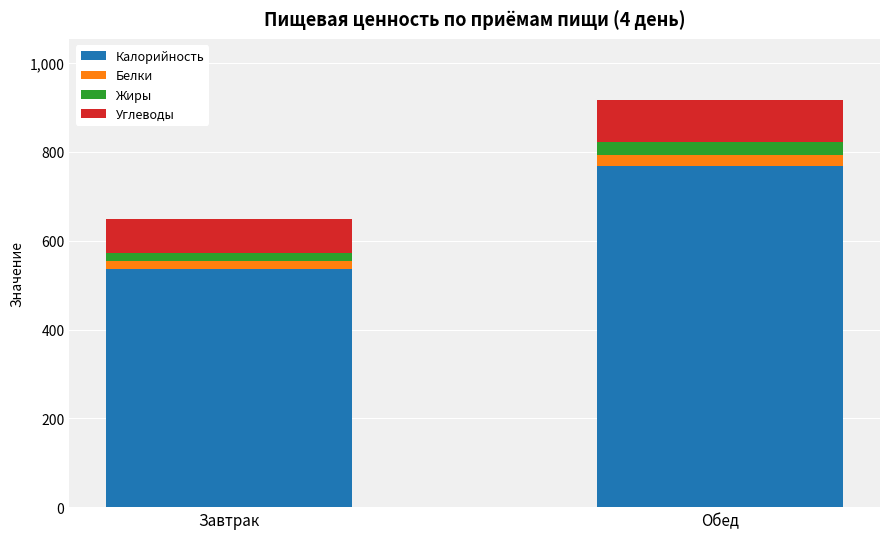

How many distinct data groups are displayed?

4